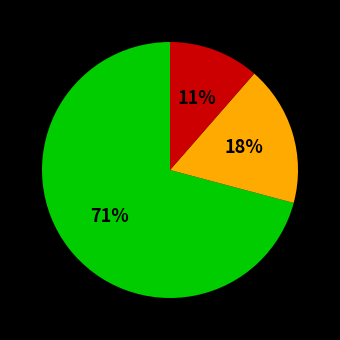

To the nearest percent, what is the average slice percentage?

33%